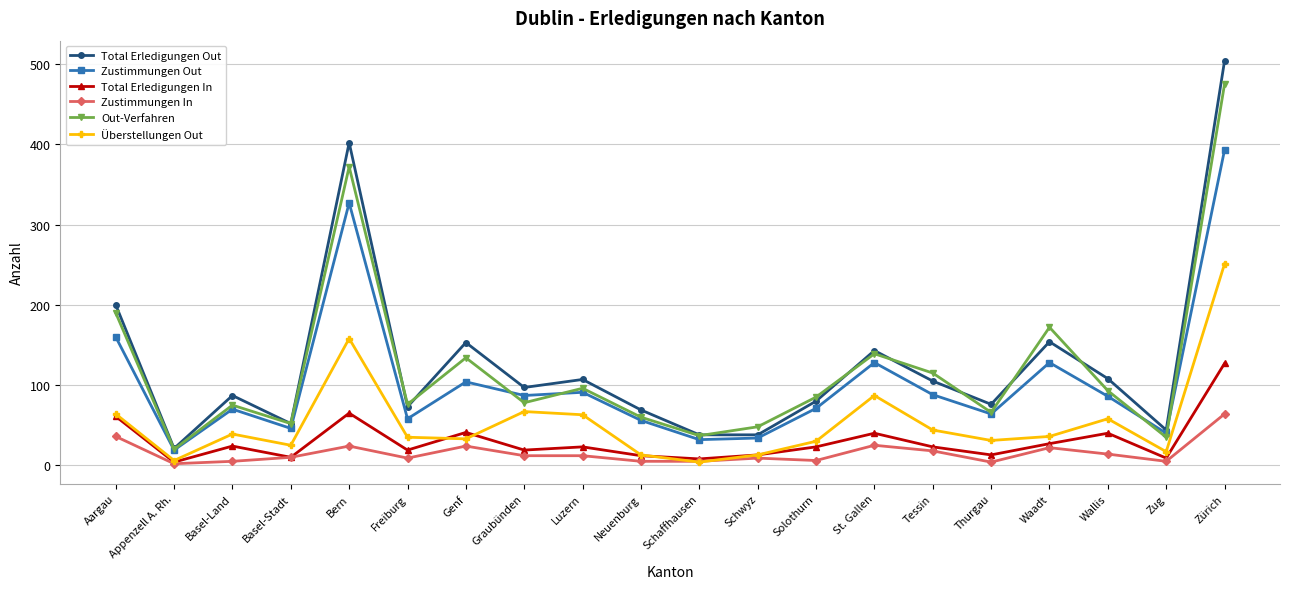

At which label does Zustimmungen Out reach its minimum?

Appenzell A. Rh.